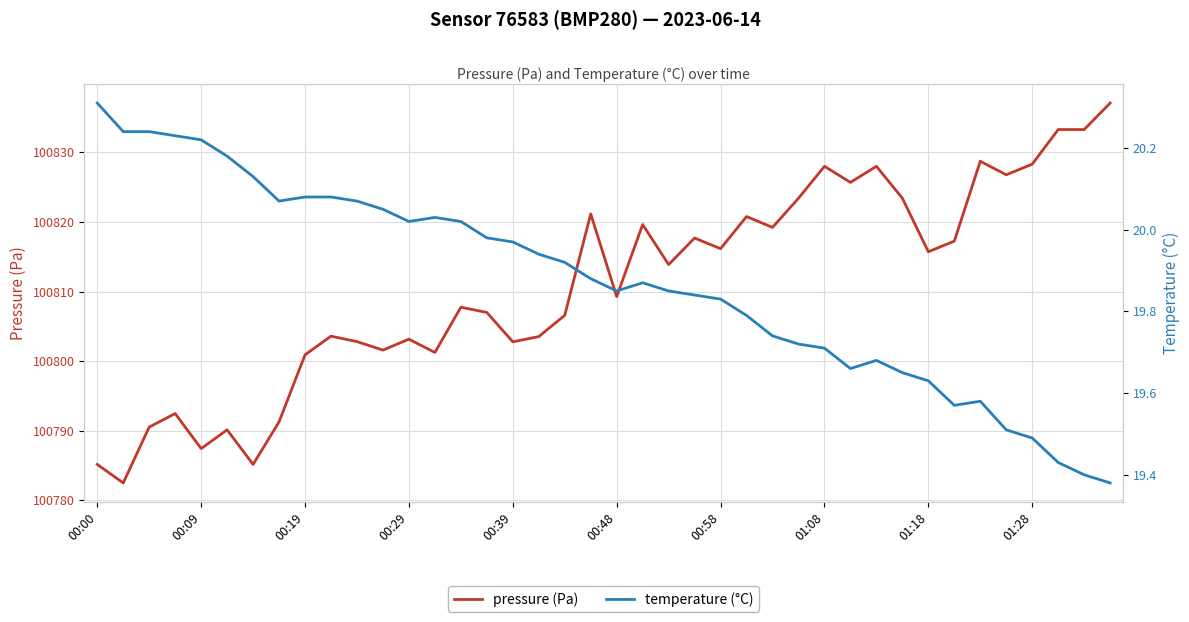

What is the spread (max minus min) of values at 27?

100803.7